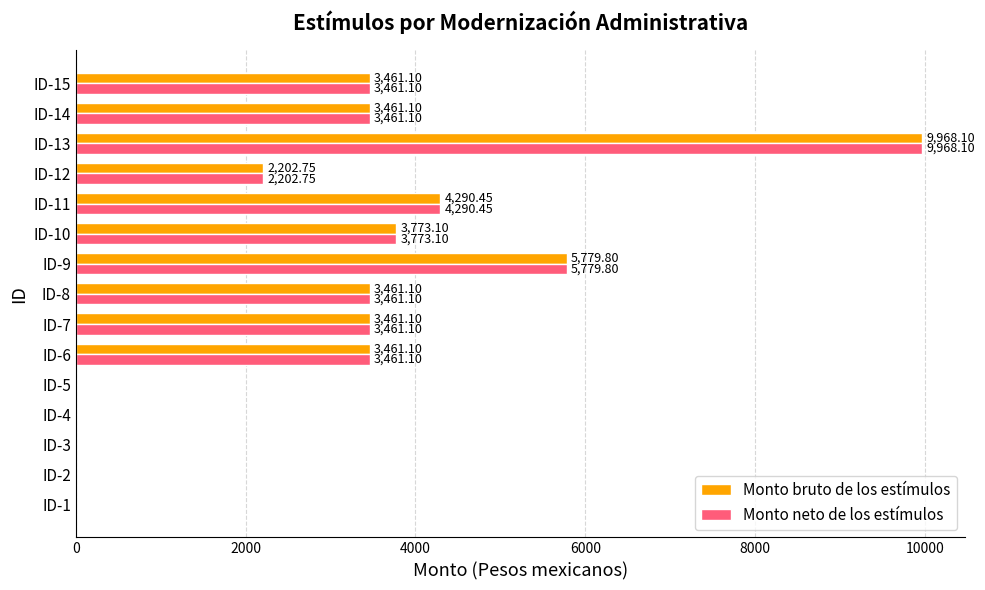

What is the sum of the Monto neto de los estímulos values at ID-15 and ID-5?

3461.1